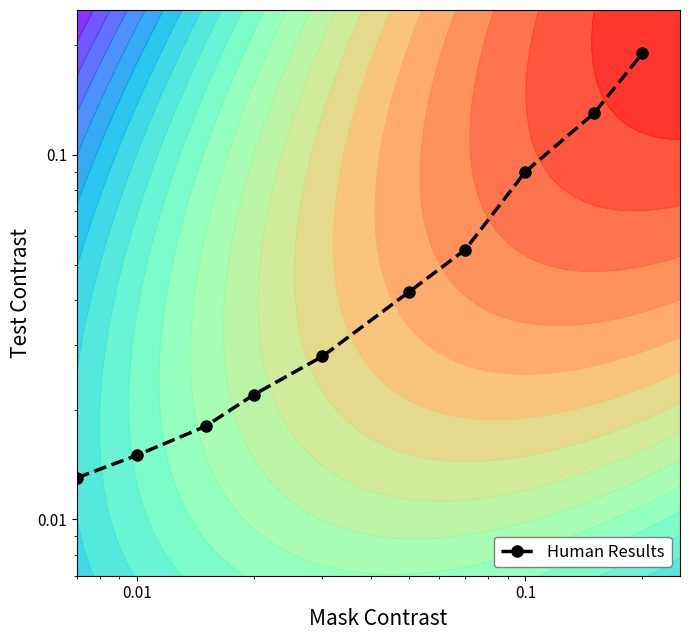

What is the greatest value displayed?

0.2